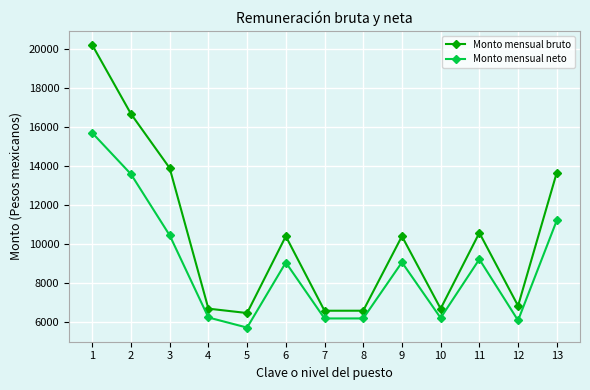

What are all the series names shown in the legend?

Monto mensual bruto, Monto mensual neto